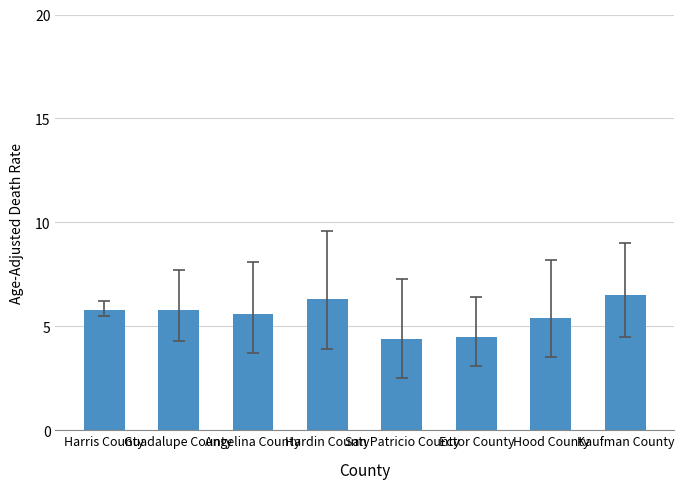

Which category has the highest value across all series?

Kaufman County